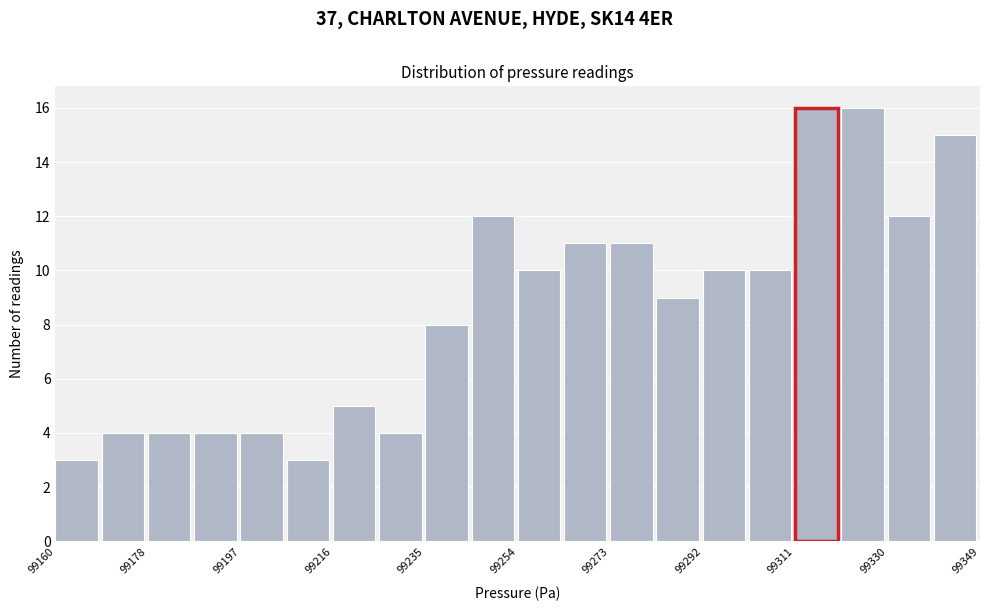

Reading left to right, transcribe this chart: for each bar, give the range it covers on the x-axis and its height. Neither the bar edges nor the heights are printed on the chart, so give them approximately, as read against the axes.

99160 to 99170: 3
99170 to 99178: 4
99178 to 99188: 4
99188 to 99198: 4
99198 to 99208: 4
99208 to 99216: 3
99216 to 99226: 5
99226 to 99236: 4
99236 to 99246: 8
99246 to 99254: 12
99254 to 99264: 10
99264 to 99274: 11
99274 to 99284: 11
99284 to 99292: 9
99292 to 99302: 10
99302 to 99312: 10
99312 to 99320: 16
99320 to 99330: 16
99330 to 99340: 12
99340 to 99350: 15